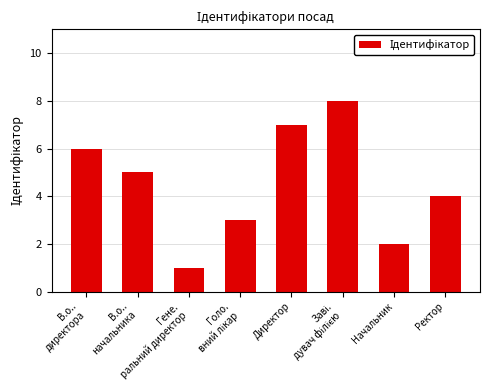

What is the sum of all values?

36